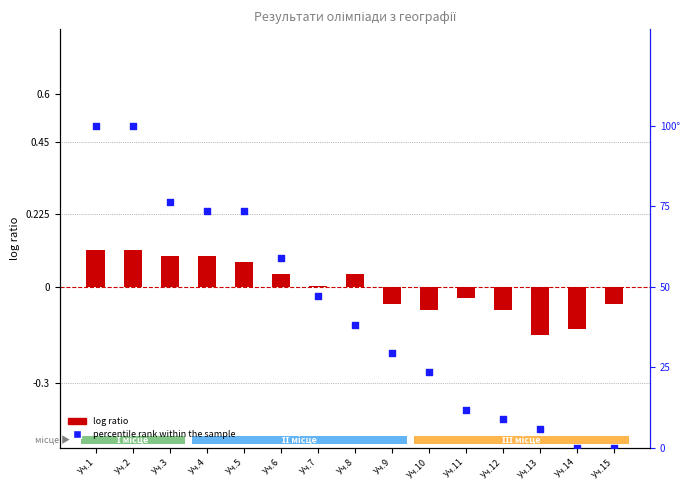

Which series has the largest Y range (max minus min)?

percentile rank within the sample